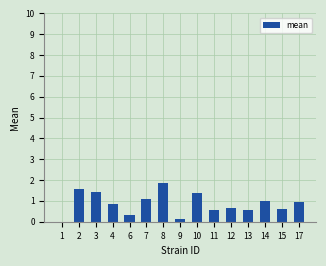

What is the change in value from 3 to 4?

-0.6